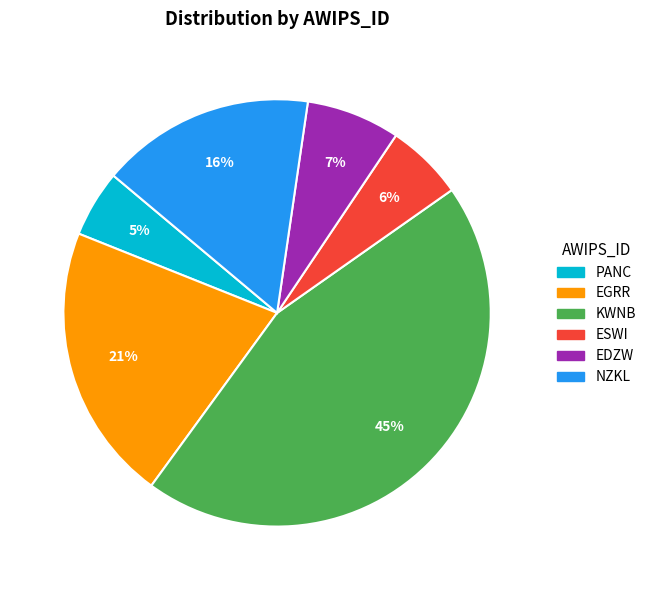

To the nearest percent, what is the difference between the largest and smallest slice percentages?

40%